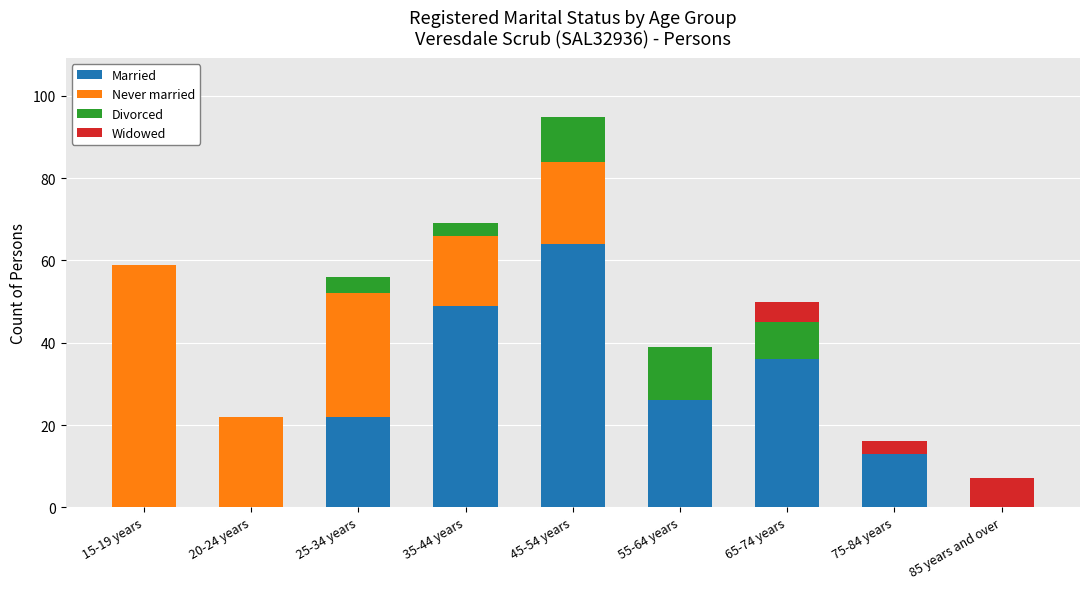

How many distinct data groups are displayed?

4